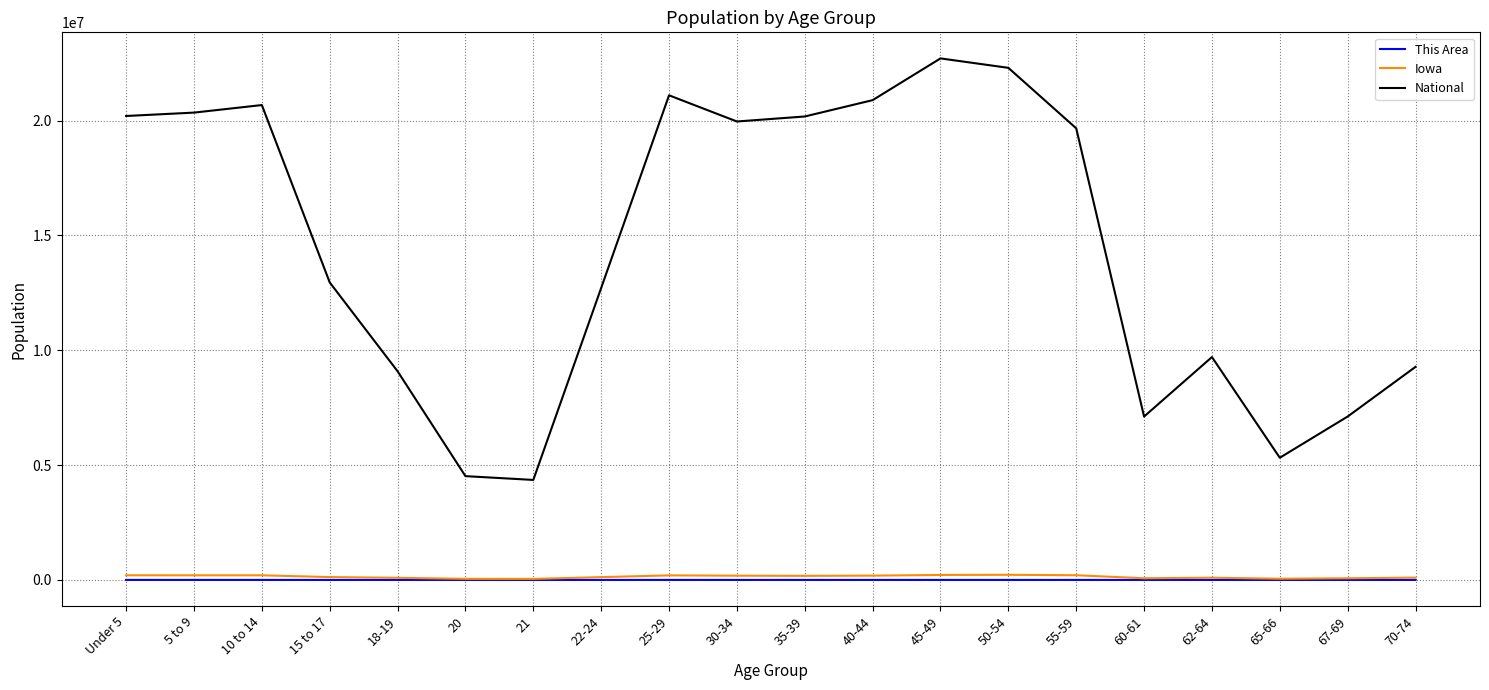

True or false: National and Iowa intersect in this chart.

False